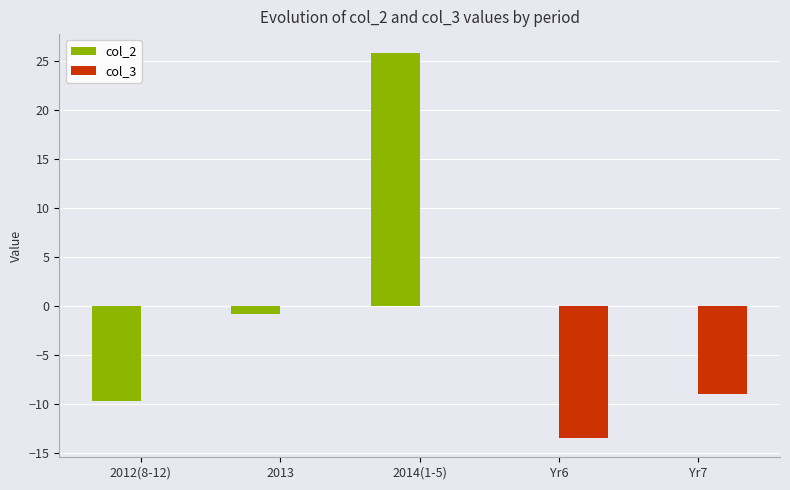

At which label does col_2 first exceed 25?

2014(1-5)